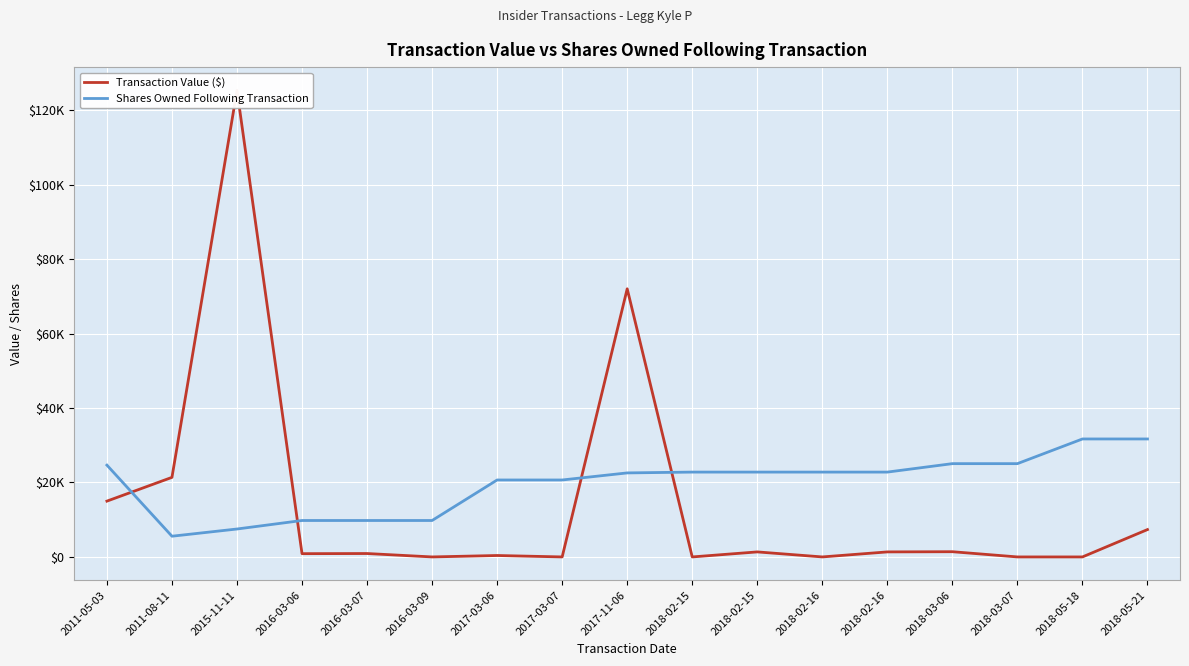

Reading right to left, transcribe all the data shown in this chart.

Transaction Value ($): 2018-05-21=7348	2018-05-18=0	2018-03-07=0	2018-03-06=1402	2018-02-16=1349	2018-02-16=0	2018-02-15=1349	2018-02-15=0	2017-11-06=72003	2017-03-07=0	2017-03-06=384	2016-03-09=0	2016-03-07=914	2016-03-06=876	2015-11-11=125275	2011-08-11=21367	2011-05-03=14986
Shares Owned Following Transaction: 2018-05-21=31680	2018-05-18=31680	2018-03-07=25052	2018-03-06=25052	2018-02-16=22784	2018-02-16=22784	2018-02-15=22784	2018-02-15=22784	2017-11-06=22563	2017-03-07=20665	2017-03-06=20665	2016-03-09=9784	2016-03-07=9784	2016-03-06=9784	2015-11-11=7500	2011-08-11=5564	2011-05-03=24651